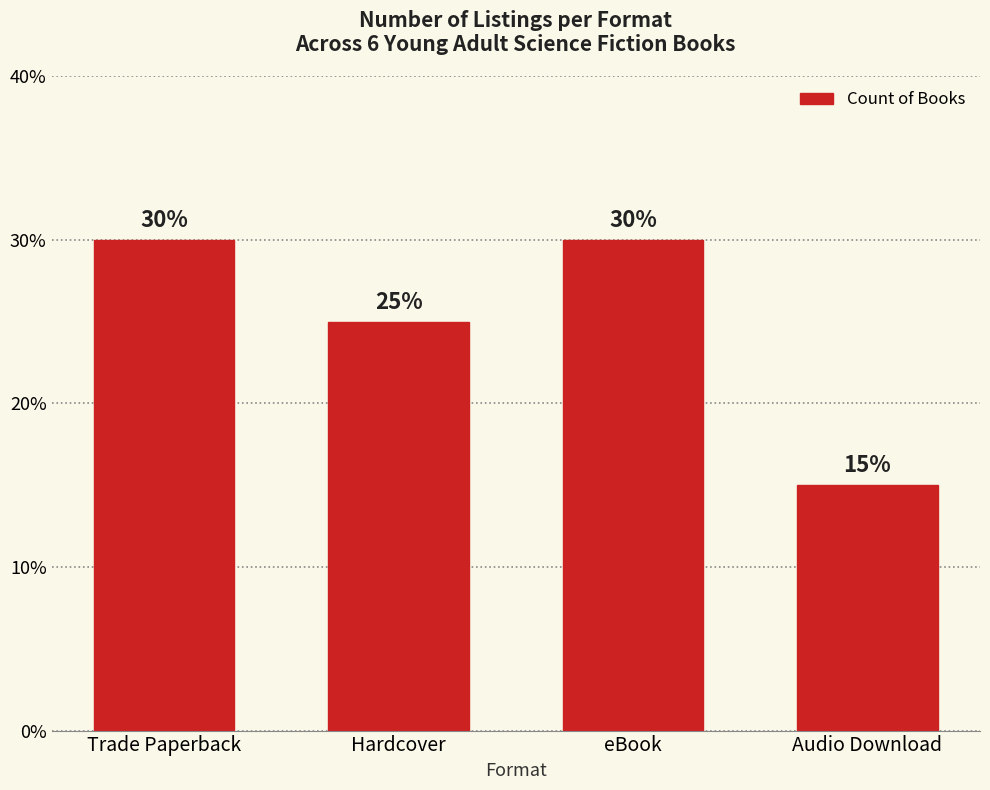

Rank the categories by value from lowest to highest.

Audio Download, Hardcover, Trade Paperback, eBook